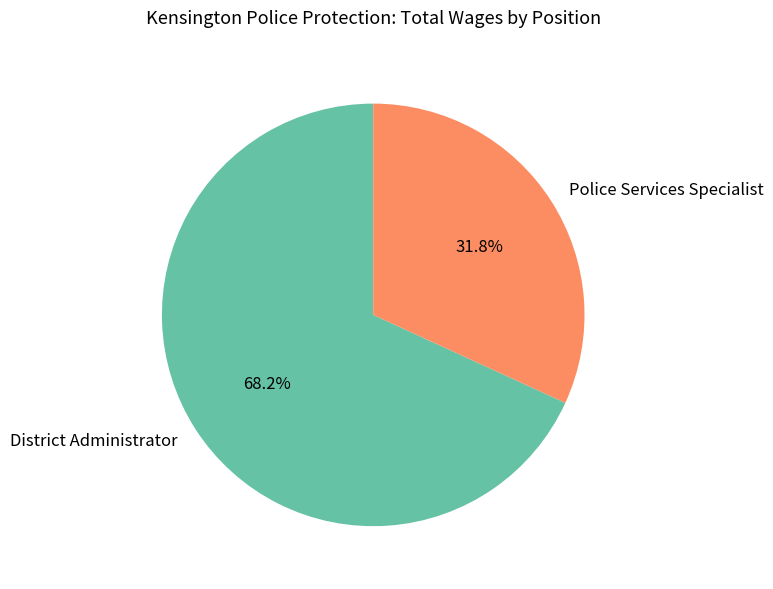

Does District Administrator represent more than half of the total?

Yes